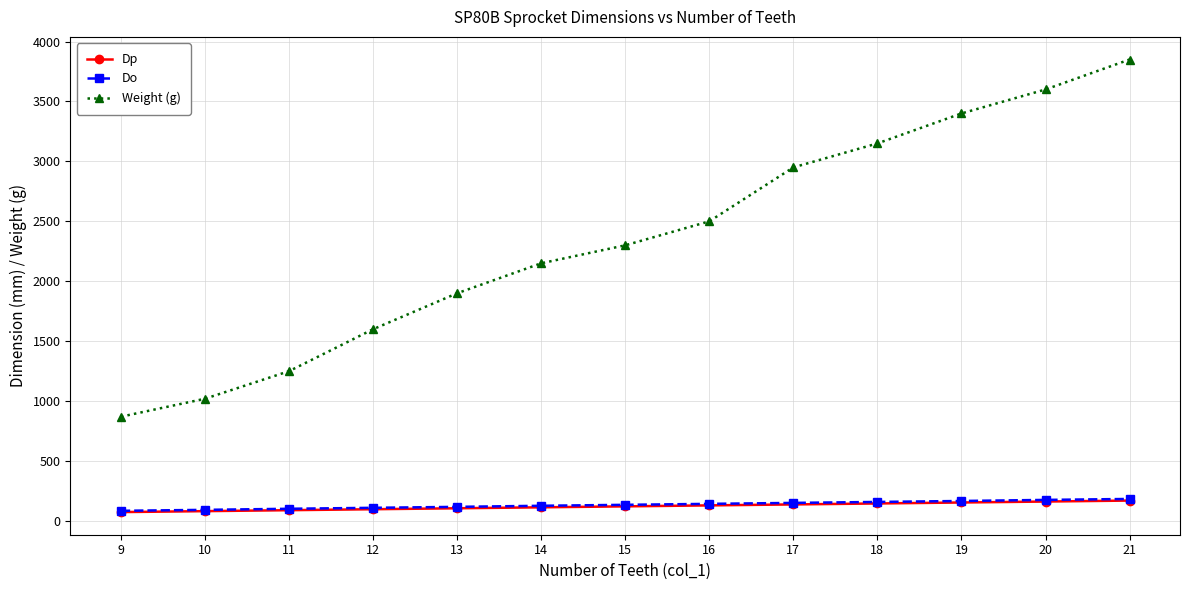

The value of Weight (g) at 20 is 6019.1. True or false?

False